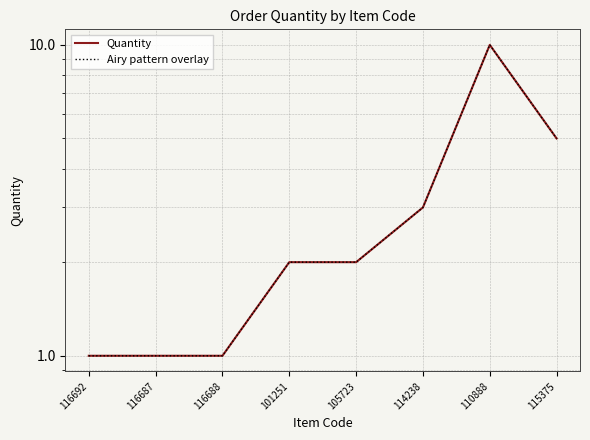

What position from the right is 116687?

7